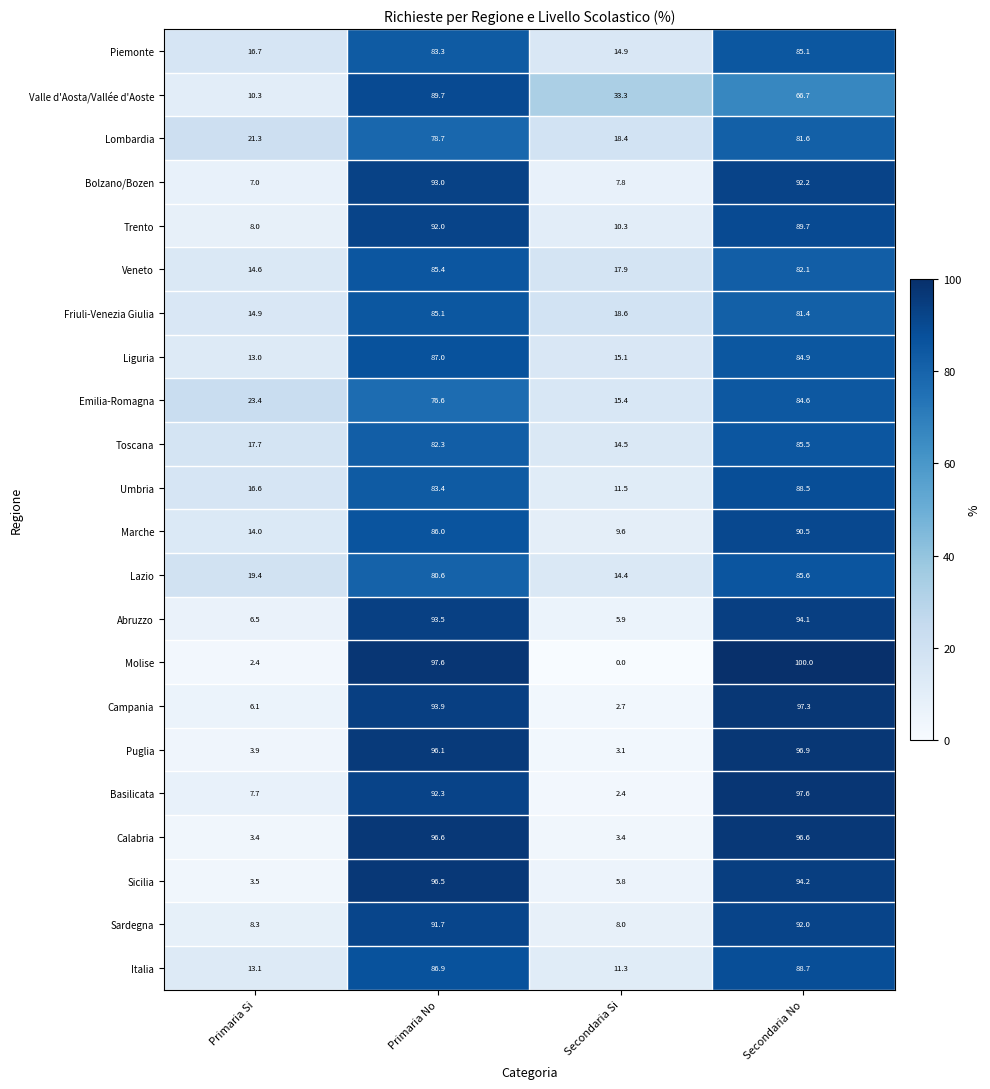

The Emilia-Romagna series shows 114.0 at Primaria No. True or false?

False